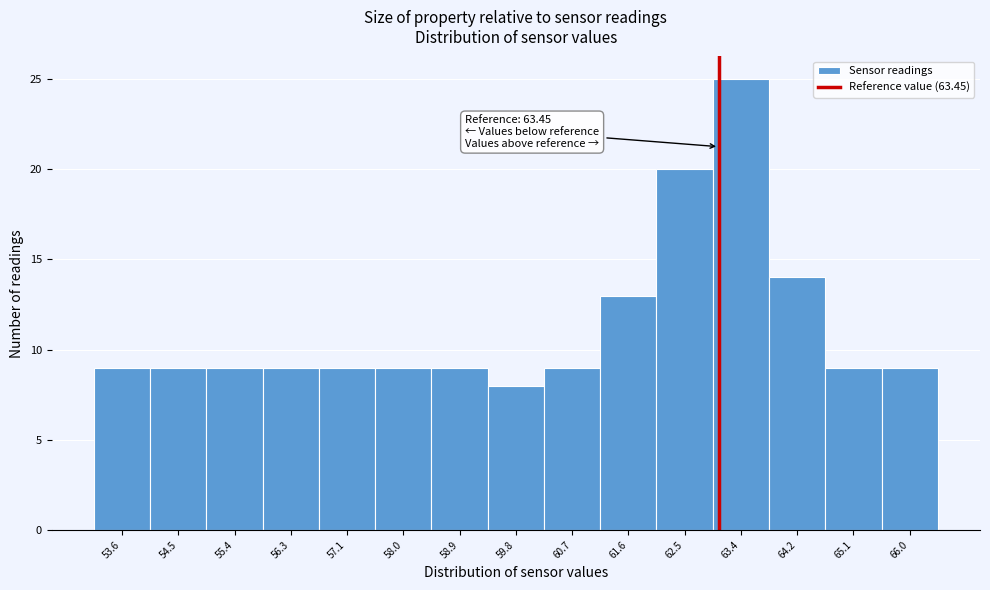

Reading left to right, transcribe all the data shown in this chart.

9	9	9	9	9	9	9	8	9	13	20	25	14	9	9